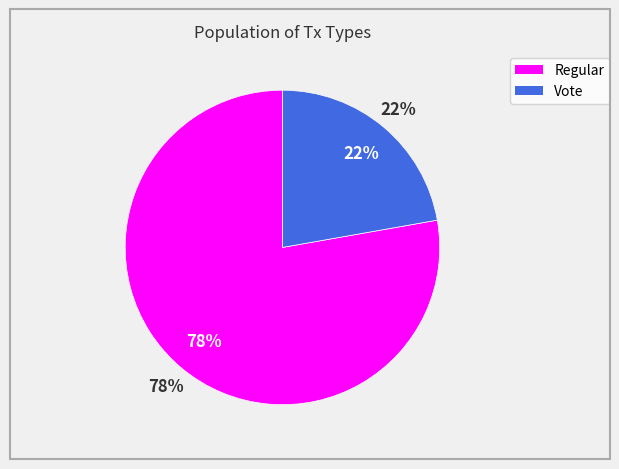

Is the sum of Vote and Regular greater than half?

Yes